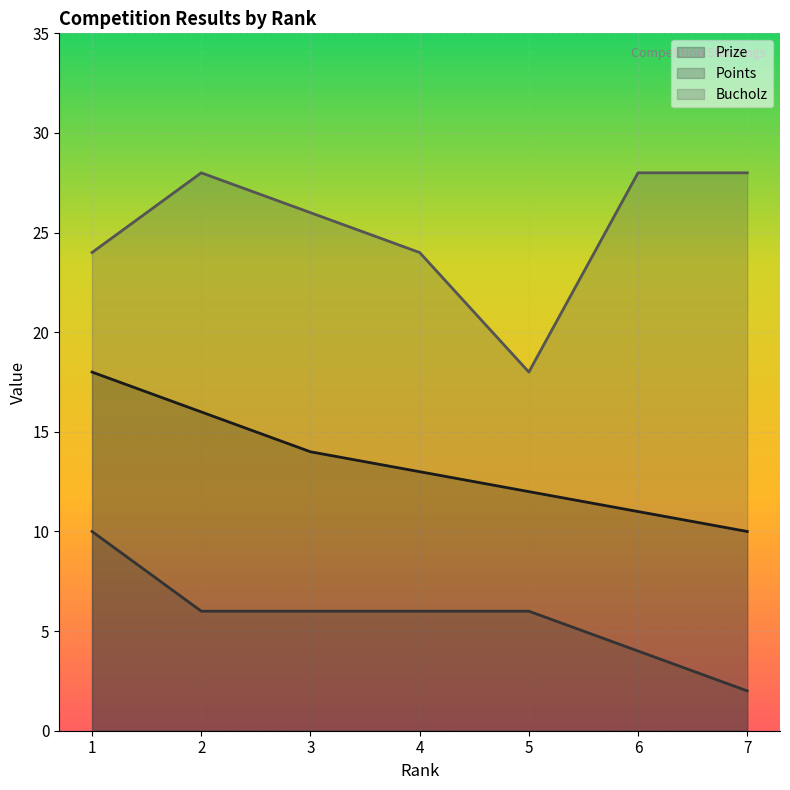

What is the average value of the Bucholz series?

25